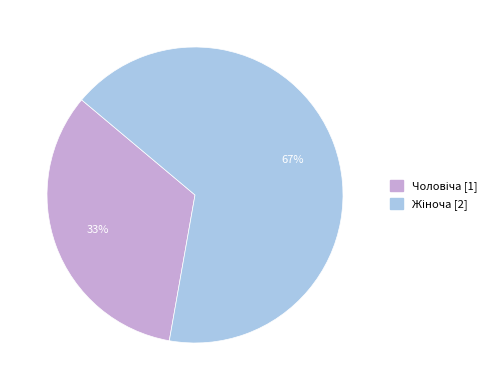

To the nearest percent, what is the average slice percentage?

50%